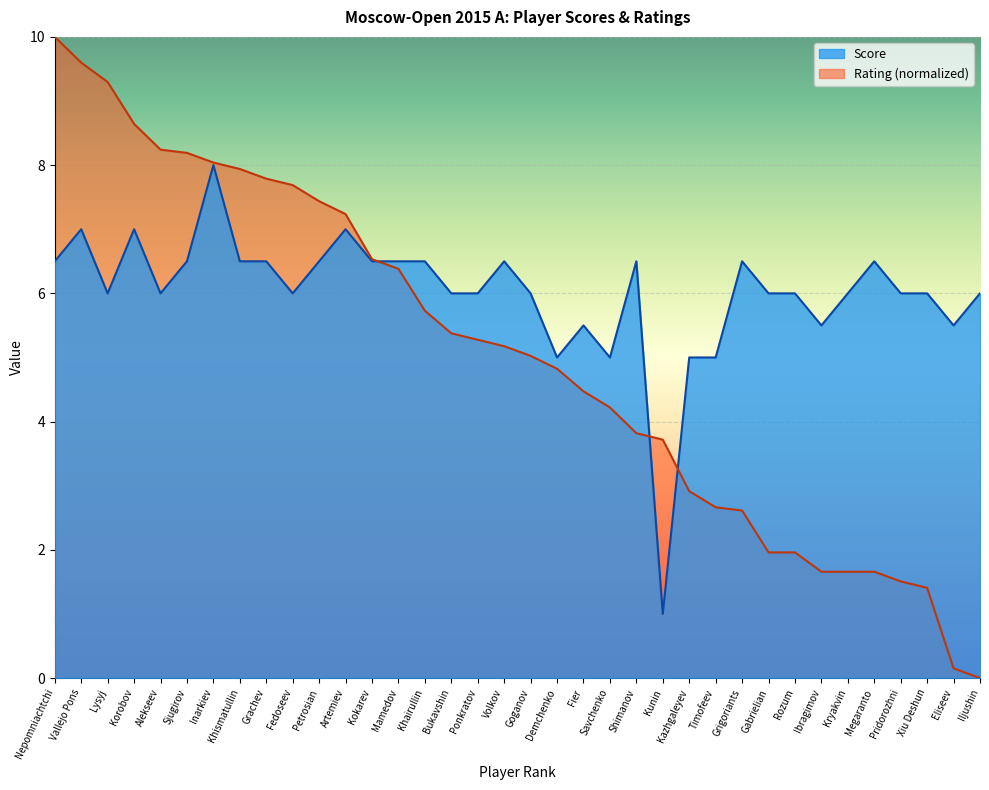

Rank the series by their average value, from lowest to highest.

Rating (normalized), Score